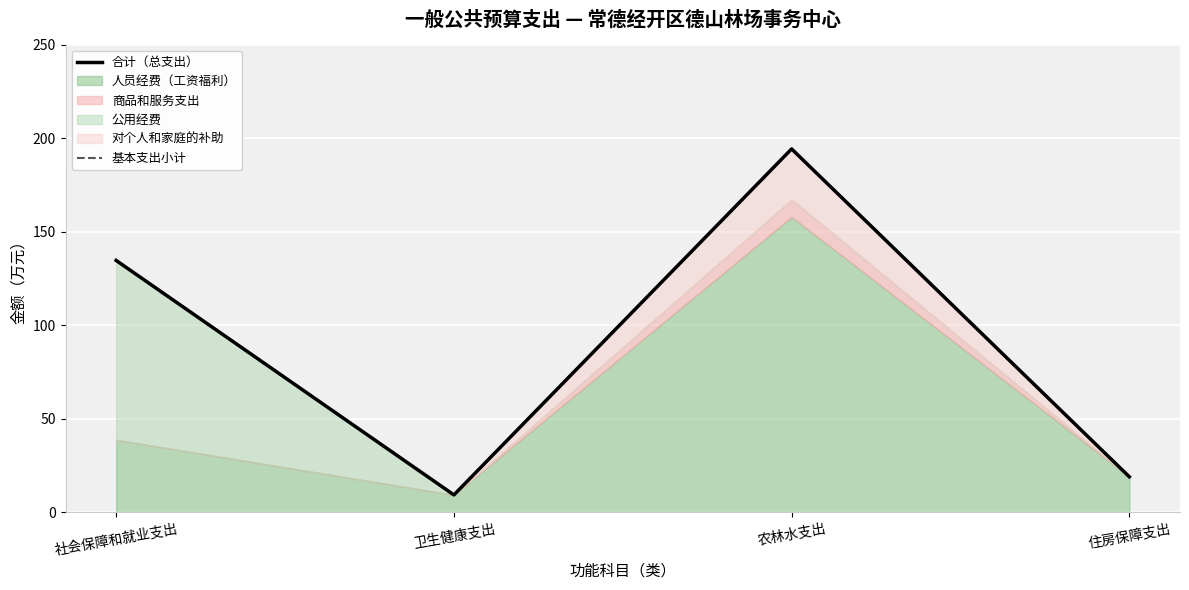

What is the label of the 2nd point from the left?

卫生健康支出